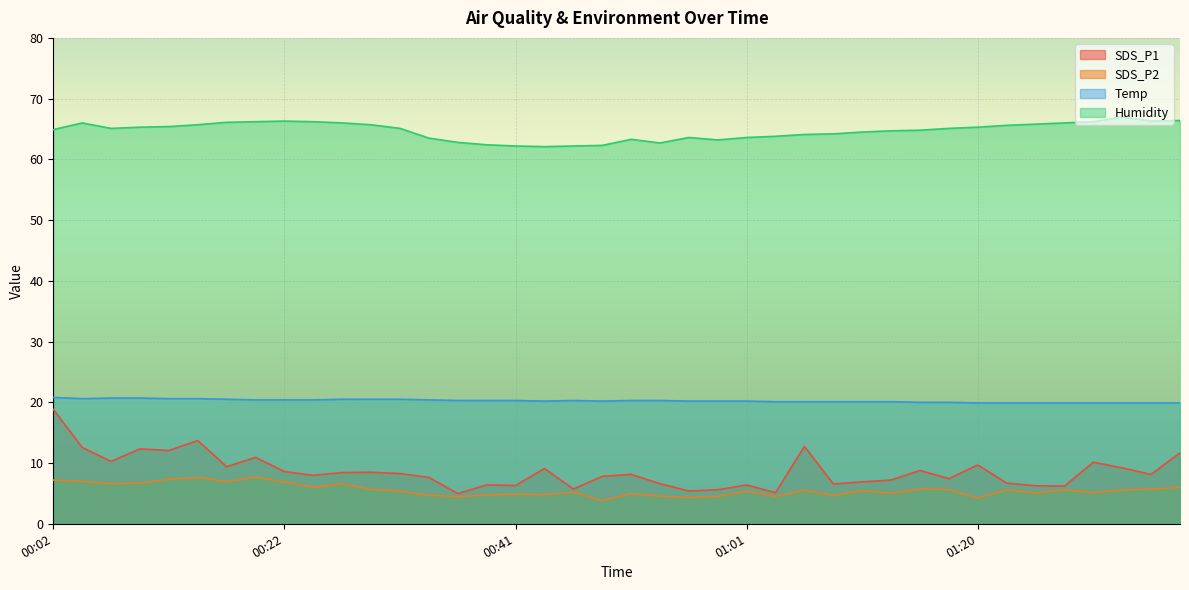

What is the spread (max minus min) of values at 01:01?

58.2